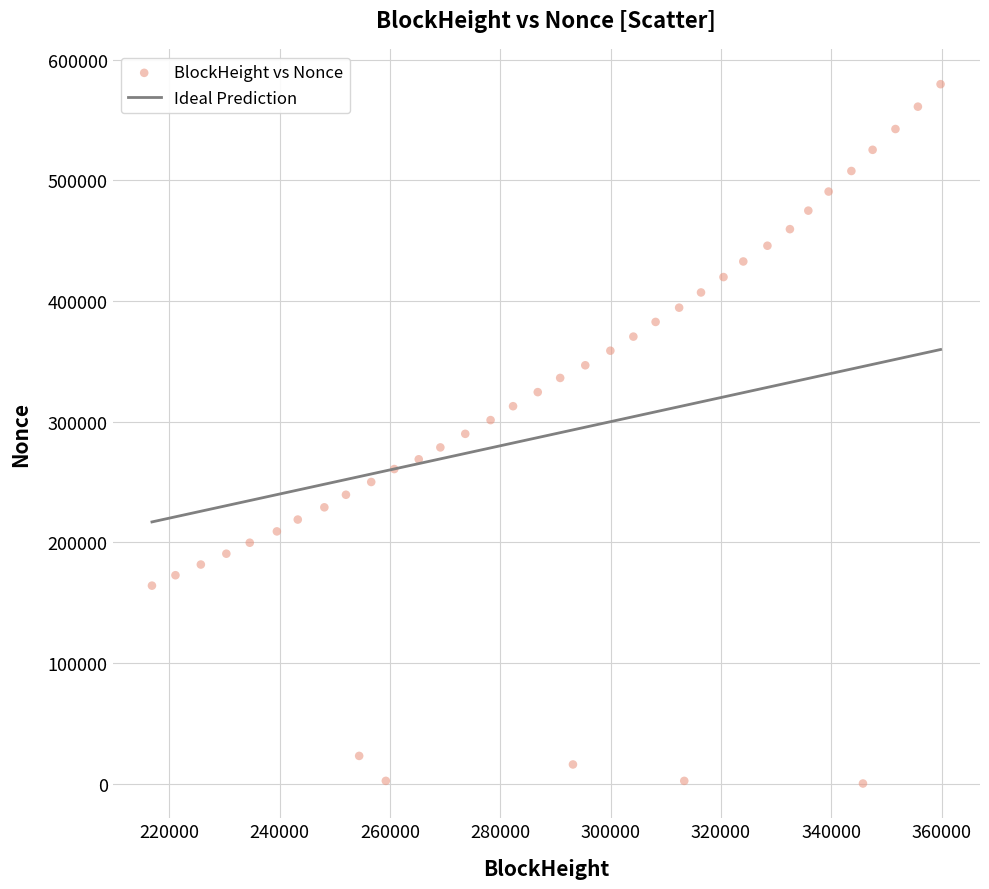

What is the range of Y values (max minus min)?

579798